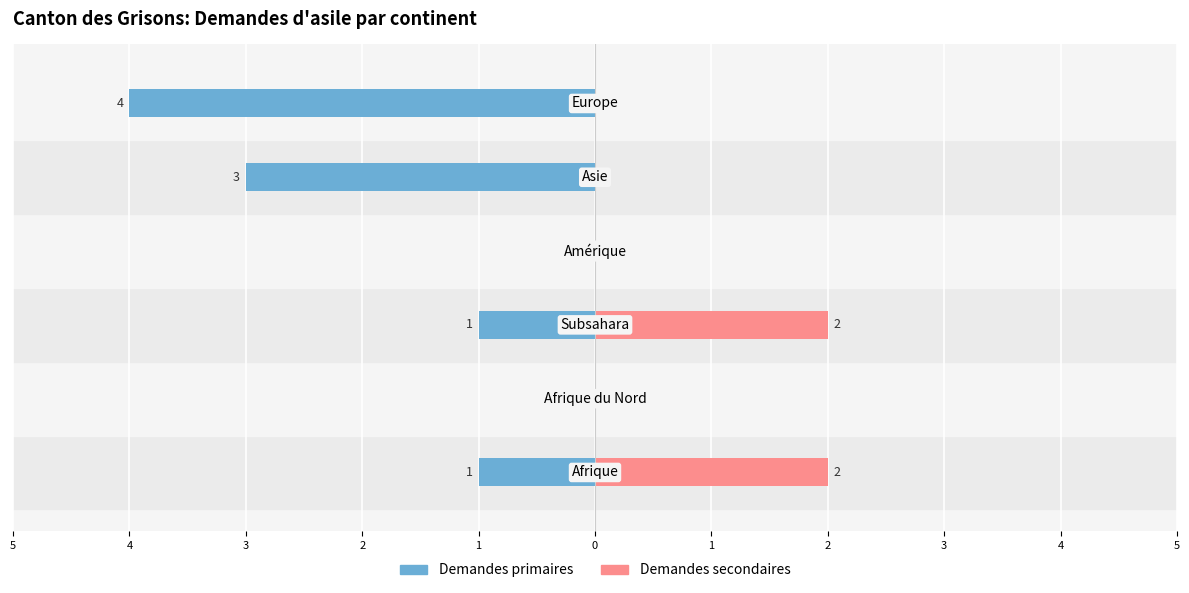

How many bars are there in total?

12